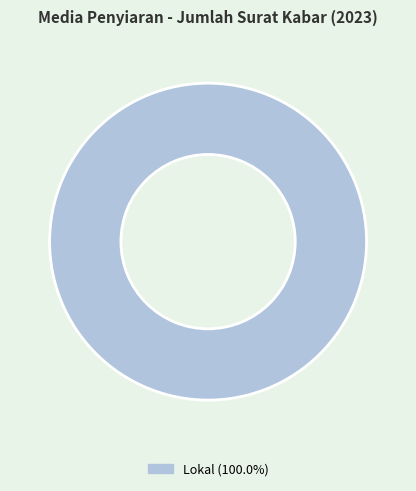

Is there any slice that represents more than half of the pie?

Yes